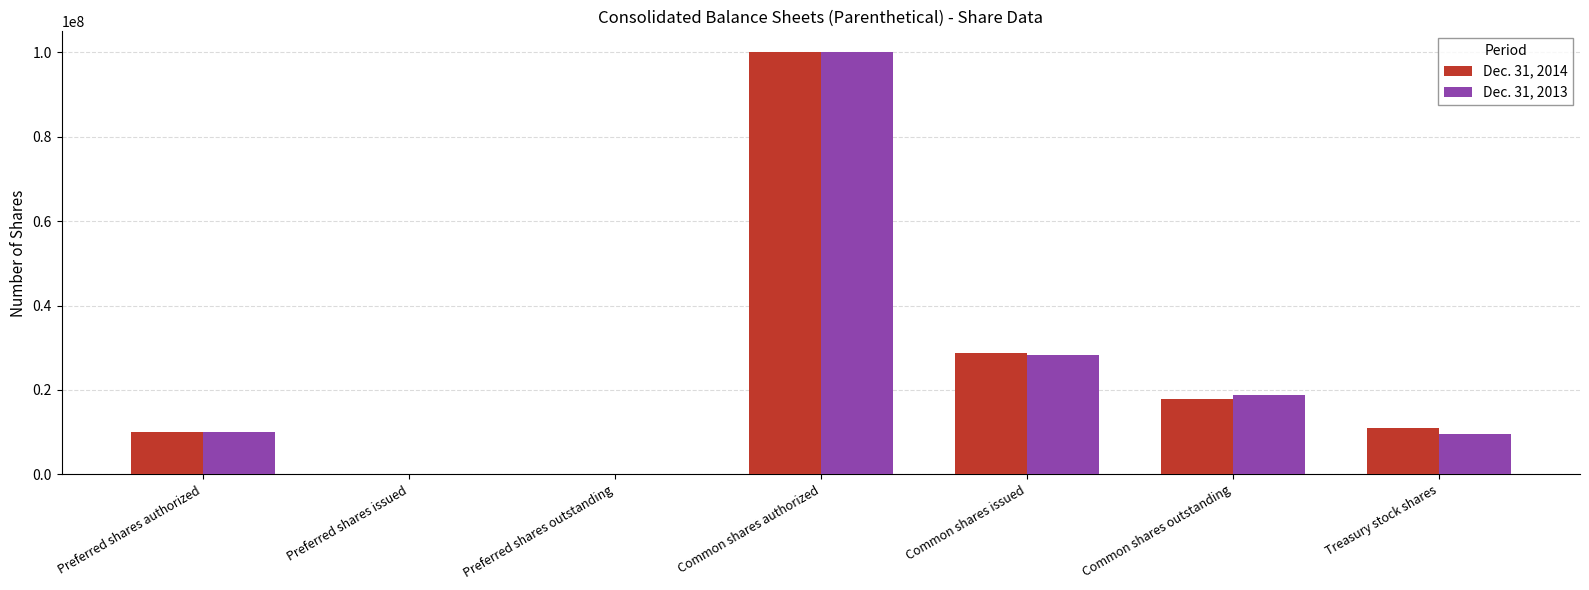

At which label is Dec. 31, 2013 closest to 50000000?

Common shares issued